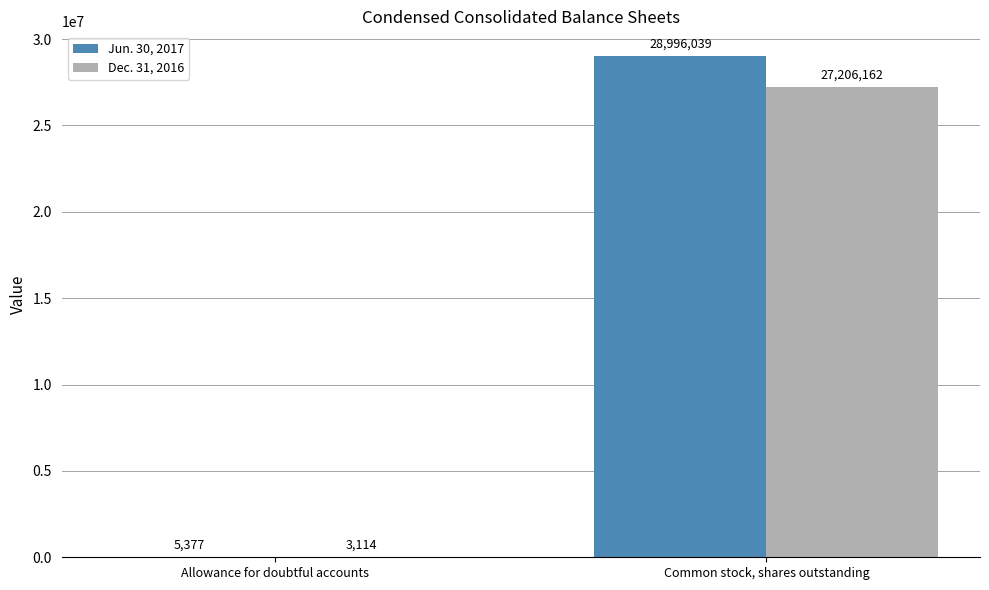

How many groups of bars are there?

2